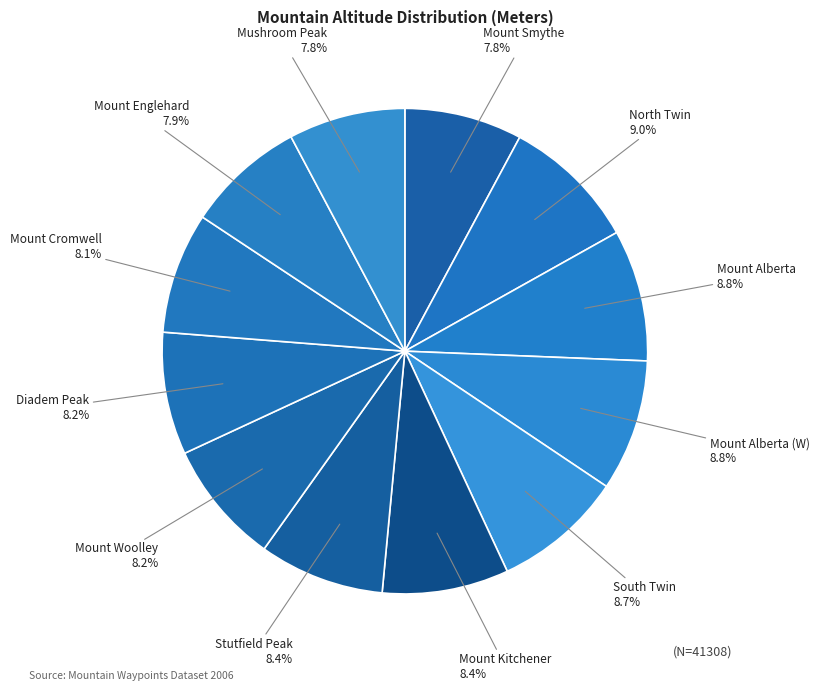

To the nearest percent, what is the average slice percentage?

8%